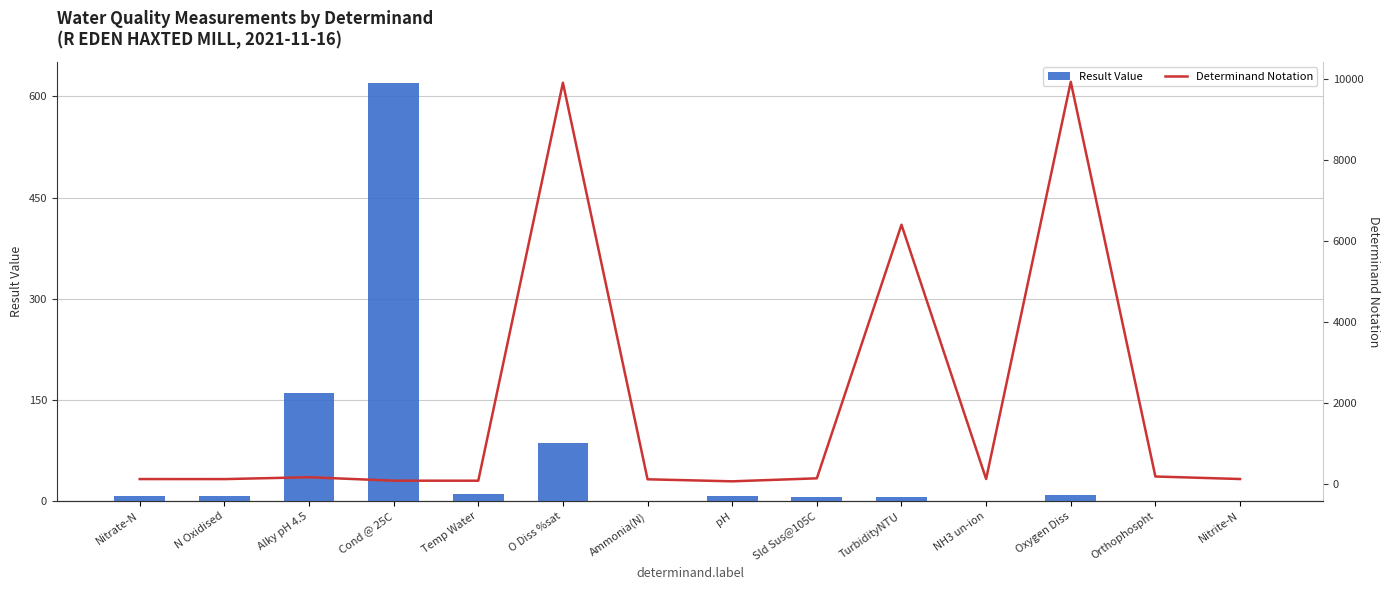

Reading left to right, list all the values displayed in this chart.

Result Value: Nitrate-N=8.2	N Oxidised=8.3	Alky pH 4.5=160.0	Cond @ 25C=620.0	Temp Water=10.5	O Diss %sat=87.1	Ammonia(N)=0.0	pH=7.9	Sld Sus@105C=6.6	TurbidityNTU=6.3	NH3 un-ion=0.0	Oxygen Diss=9.7	Orthophospht=0.6	Nitrite-N=0.1
Determinand Notation: Nitrate-N=117.0	N Oxidised=116.0	Alky pH 4.5=162.0	Cond @ 25C=77.0	Temp Water=76.0	O Diss %sat=9901.0	Ammonia(N)=111.0	pH=61.0	Sld Sus@105C=135.0	TurbidityNTU=6396.0	NH3 un-ion=119.0	Oxygen Diss=9924.0	Orthophospht=180.0	Nitrite-N=118.0